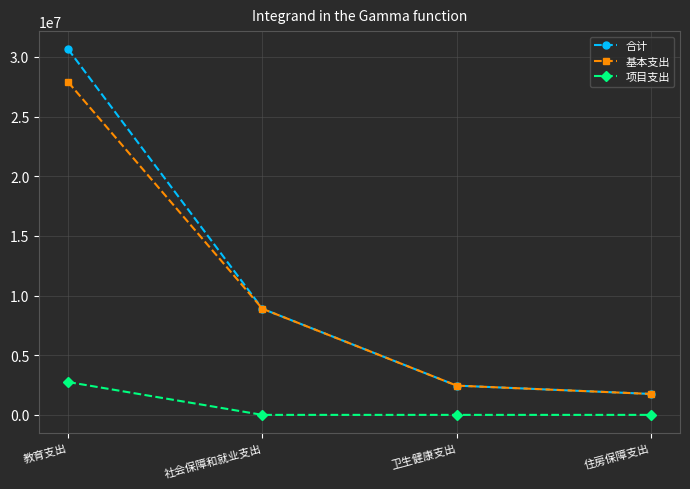

What is the average value of the 合计 series?

10930704.0